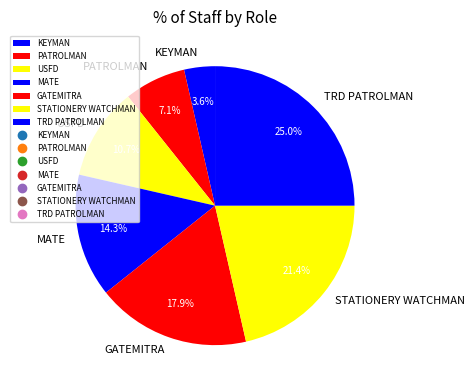

Is MATE the majority of the pie?

No